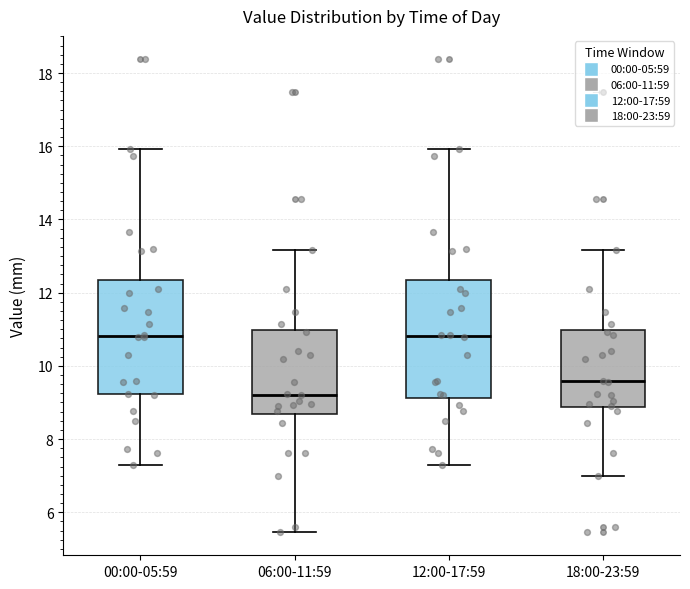

Reading left to right, transcribe this box plot: for each box, give where its median line is, the range the box spans, and where its two whiskers end, as read against the y-axis. The values are not printed on the chart, so give them approximately, as read against the axis.

00:00-05:59: median 10.8, box 9.2 to 12.4, whiskers 7.4 to 16.0
06:00-11:59: median 9.2, box 8.6 to 11.0, whiskers 5.4 to 13.2
12:00-17:59: median 10.8, box 9.2 to 12.4, whiskers 7.4 to 16.0
18:00-23:59: median 9.6, box 8.8 to 11.0, whiskers 7.0 to 13.2